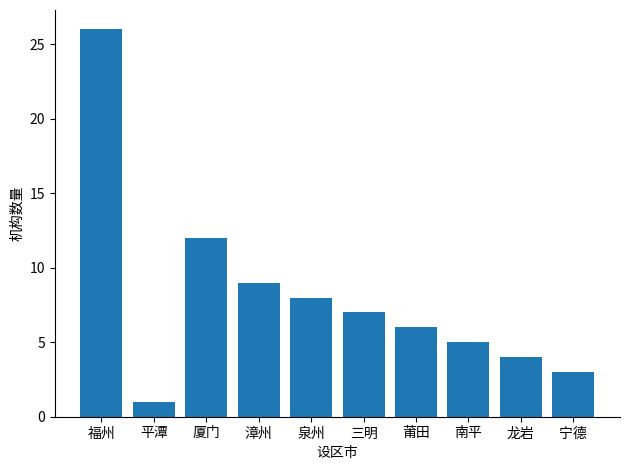

What value does the data have at 平潭?

1